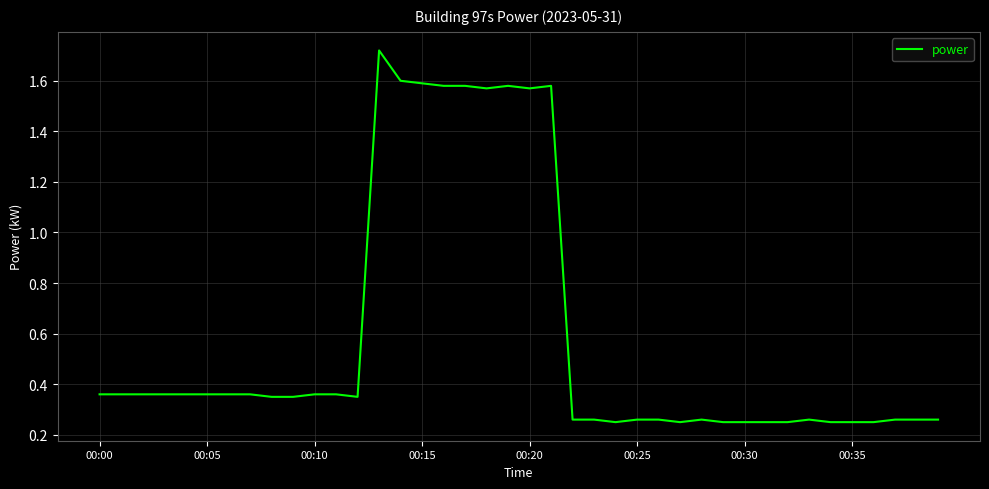

What is the difference between the maximum and minimum values?

1.5